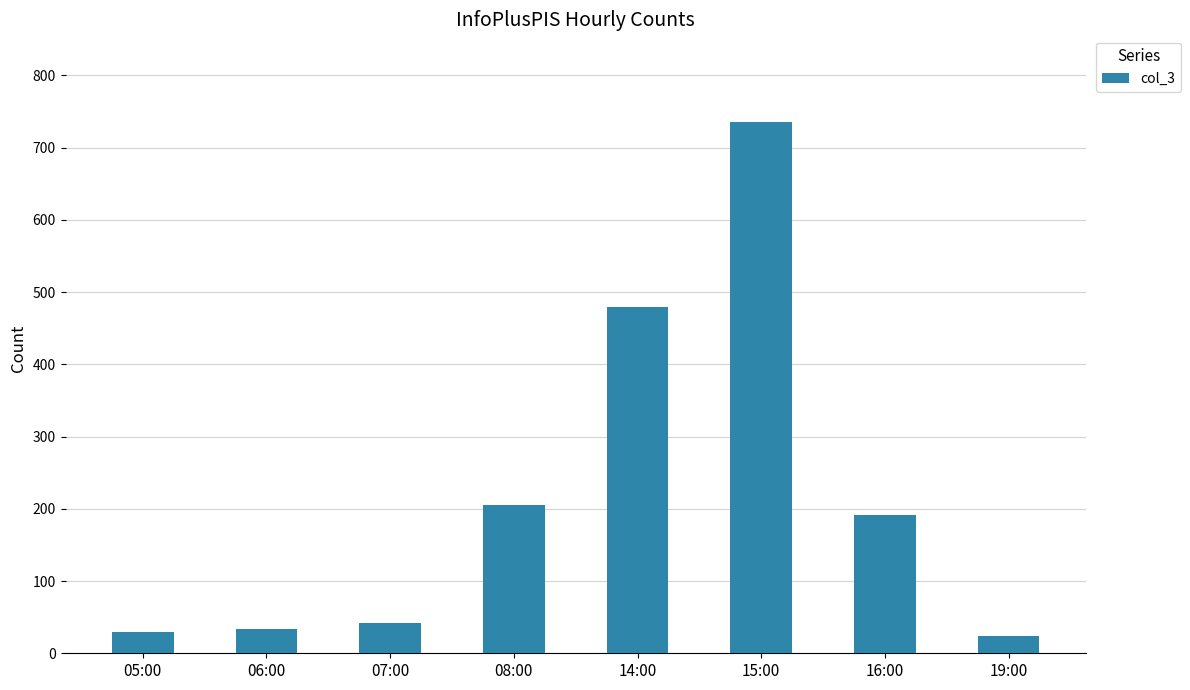

What is the label of the 5th bar from the left?

14:00